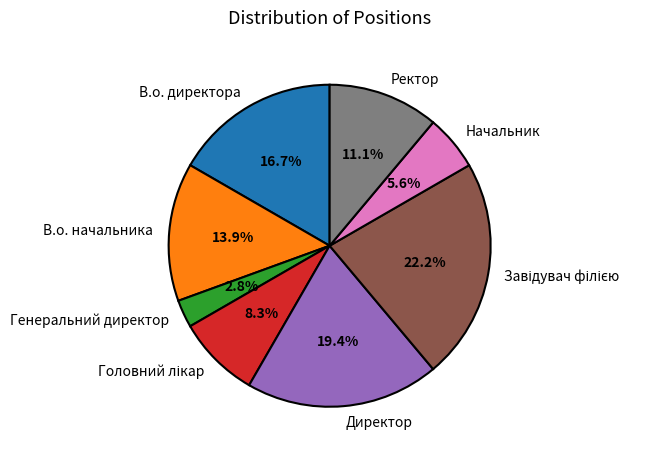

True or false: Ректор accounts for 11% of the total.

True